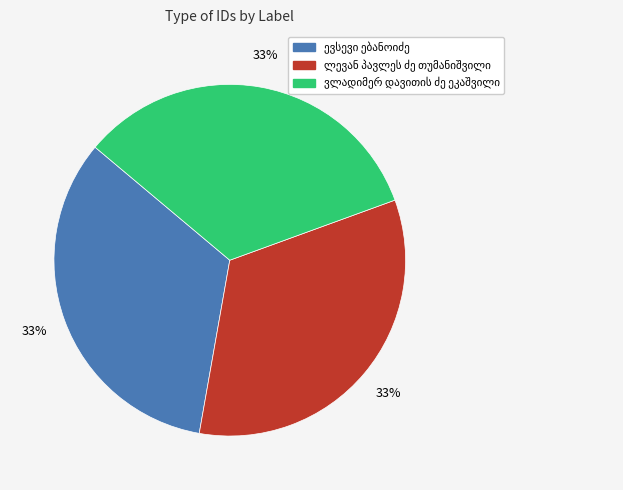

How many slices are in this pie chart?

3